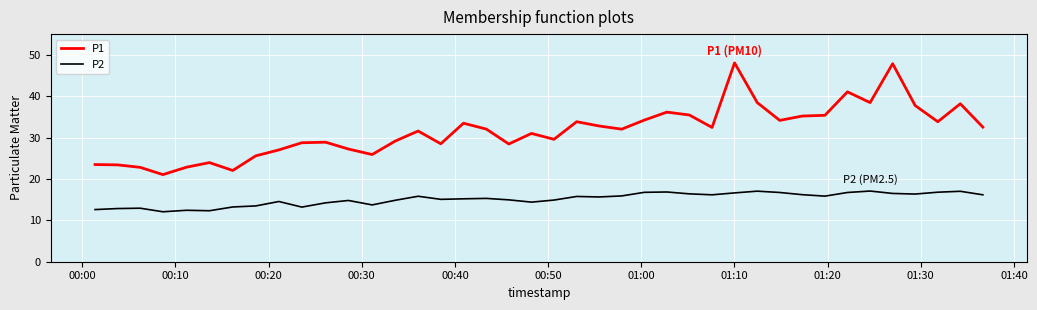

What are all the series names shown in the legend?

P1, P2